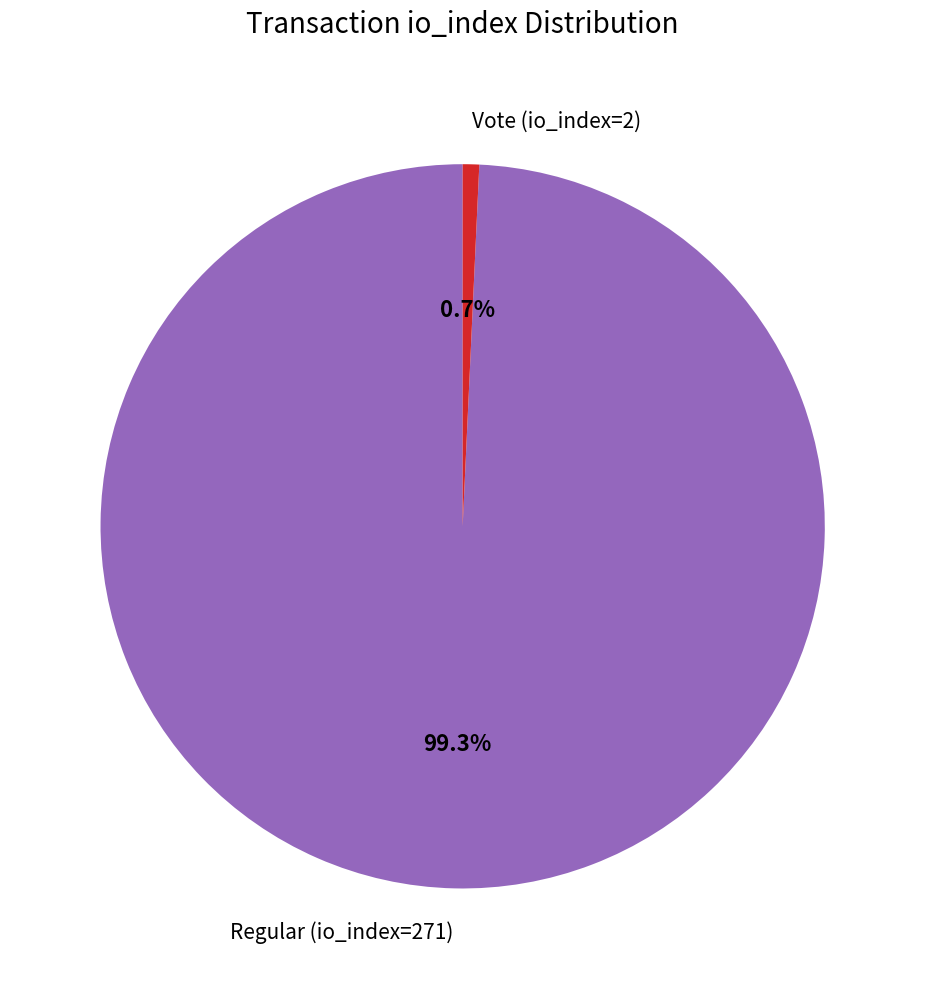

Is the sum of Vote (io_index=2) and Regular (io_index=271) greater than half?

Yes